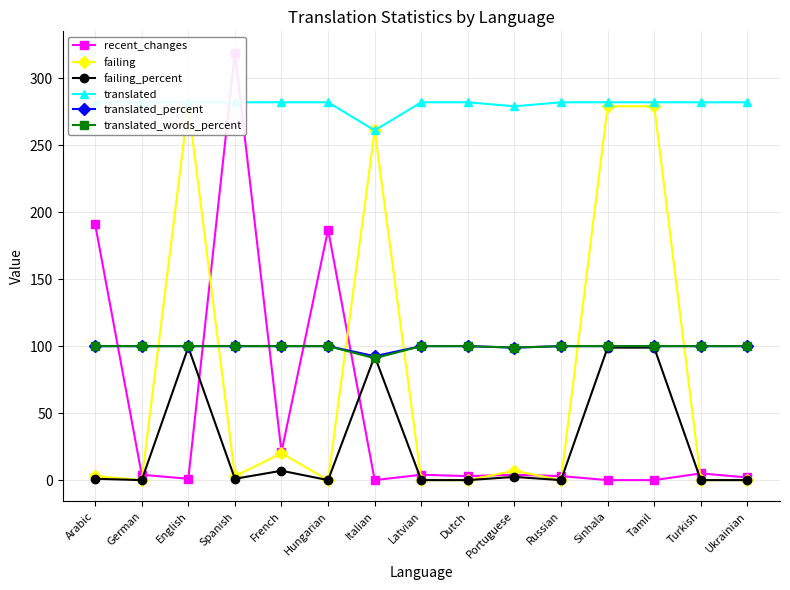

At which category does translated_words_percent reach its first local valley?

Italian